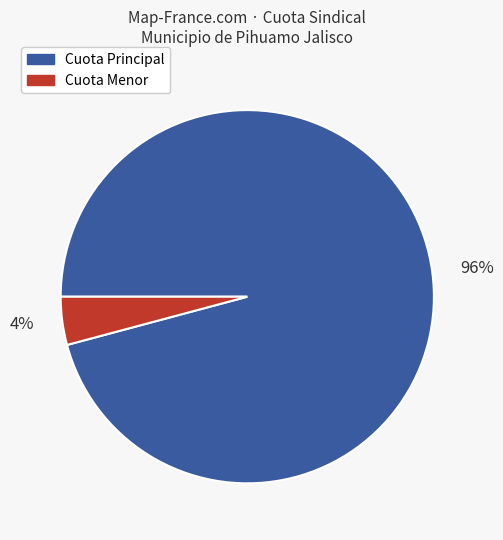

Is the sum of 96% and 4% greater than half?

Yes